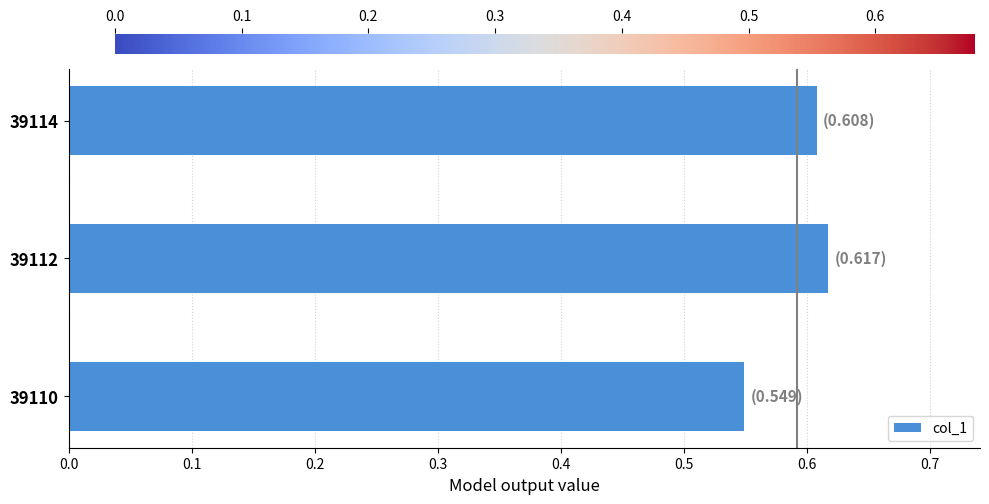

Which label corresponds to the smallest value in the chart?

39110